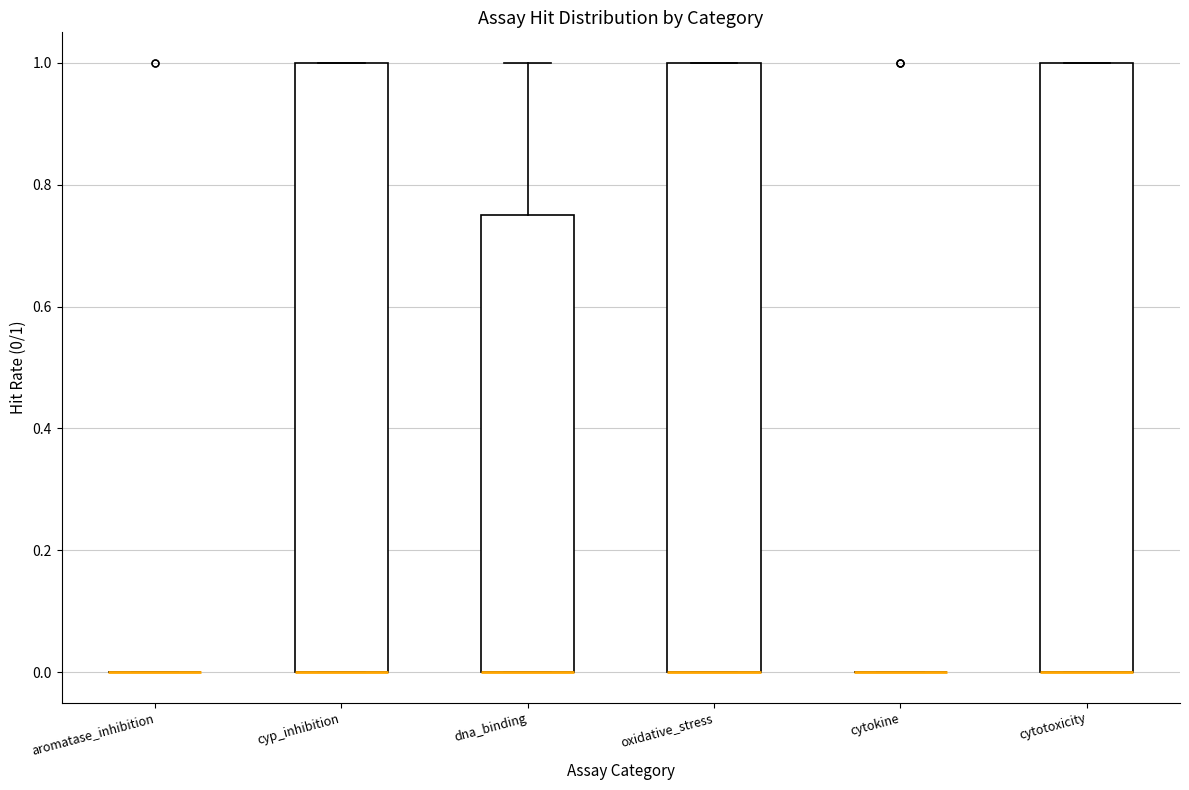

Reading left to right, read every box against the y-axis: the position of its median line, the range the box covers, and the ends of its whiskers. The values are not printed on the chart, so give them approximately, as read against the axis.

aromatase_inhibition: box collapsed to a line at 0.00, whiskers 0.00 to 0.00
cyp_inhibition: median 0.00 (drawn on the box's lower edge), box 0.00 to 1.00, whiskers 0.00 to 1.00
dna_binding: median 0.00 (drawn on the box's lower edge), box 0.00 to 0.76, whiskers 0.00 to 1.00
oxidative_stress: median 0.00 (drawn on the box's lower edge), box 0.00 to 1.00, whiskers 0.00 to 1.00
cytokine: box collapsed to a line at 0.00, whiskers 0.00 to 0.00
cytotoxicity: median 0.00 (drawn on the box's lower edge), box 0.00 to 1.00, whiskers 0.00 to 1.00